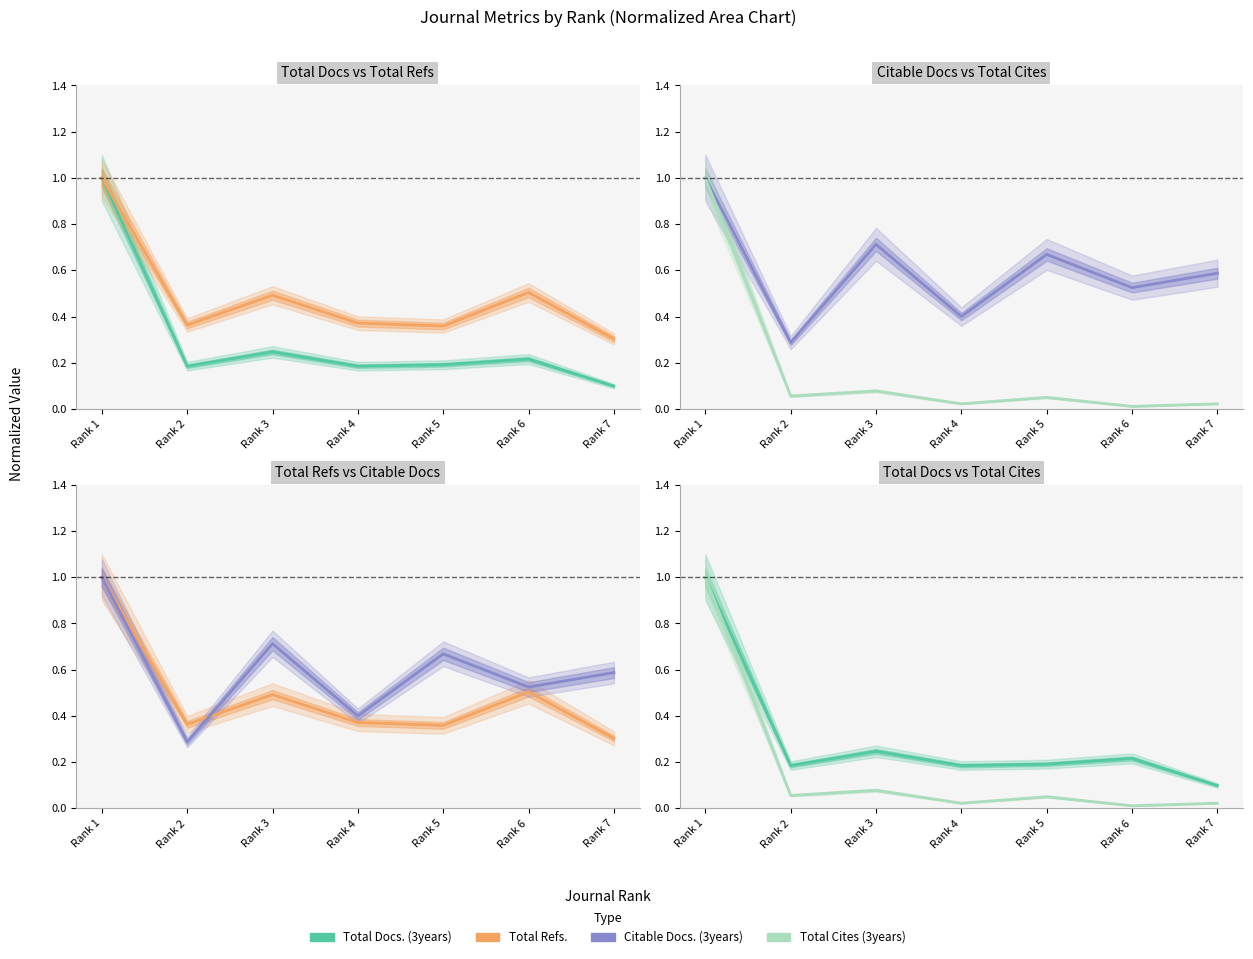

True or false: Total Refs. and Citable Docs. (3years) cross at least once.

True